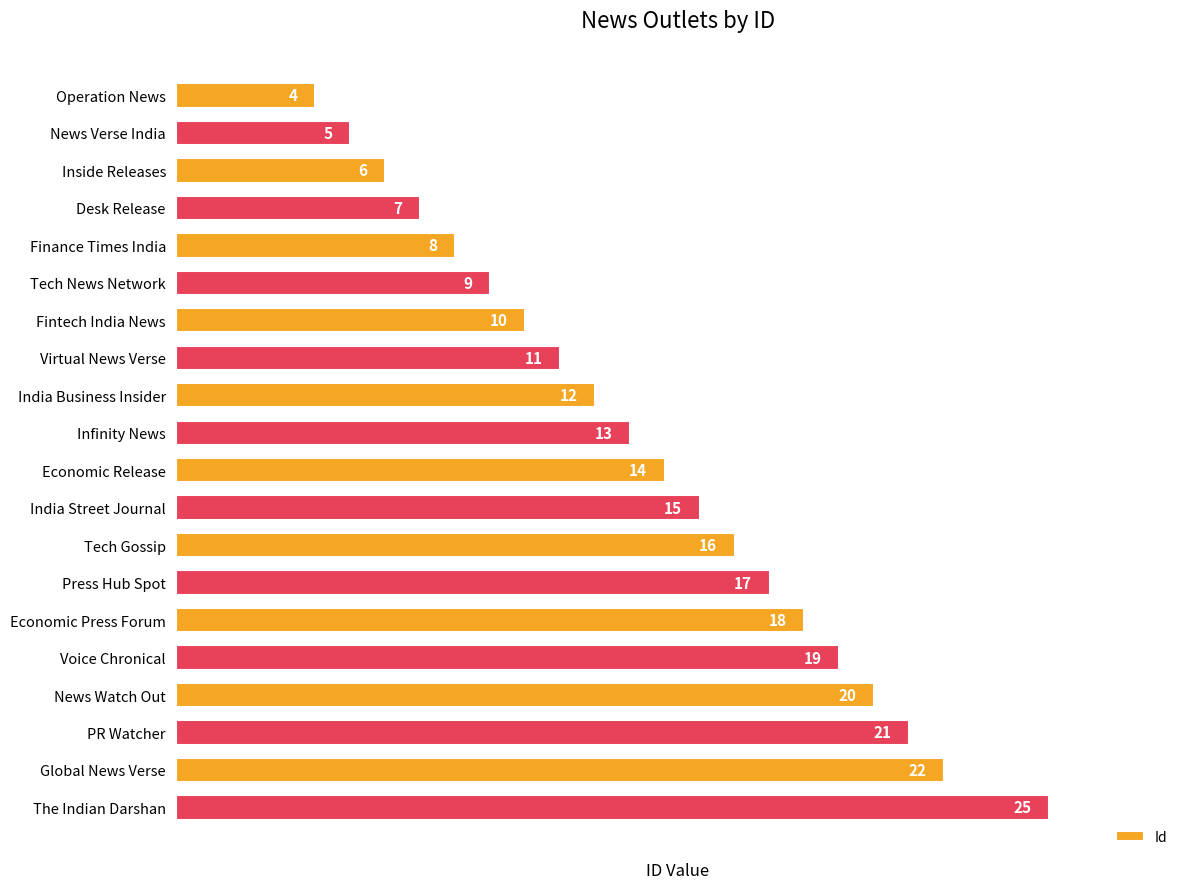

What is the smallest value displayed?

4